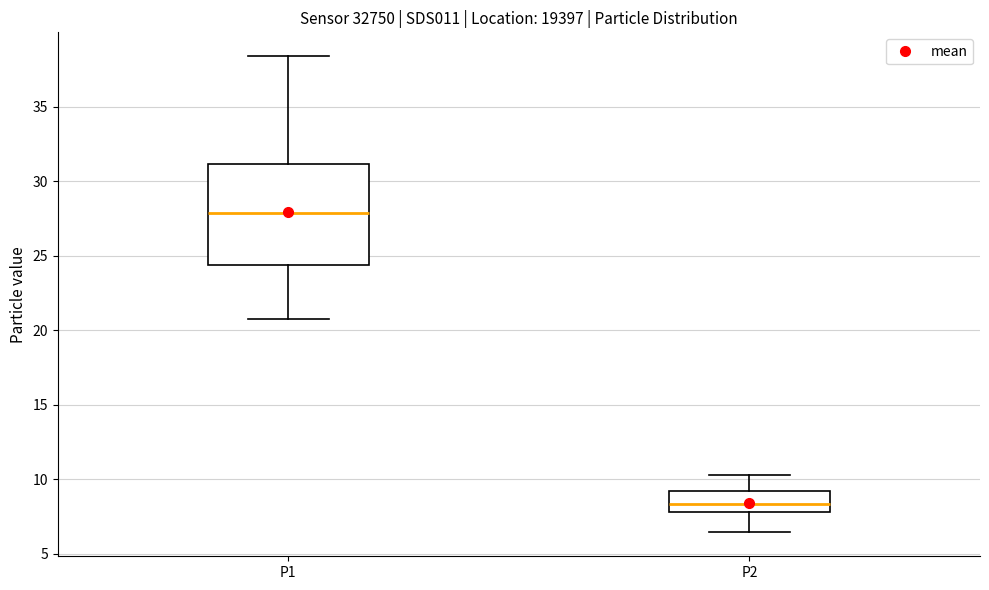

Comparing the boxes themselves (not the whiskers), which one is the tallest?

P1